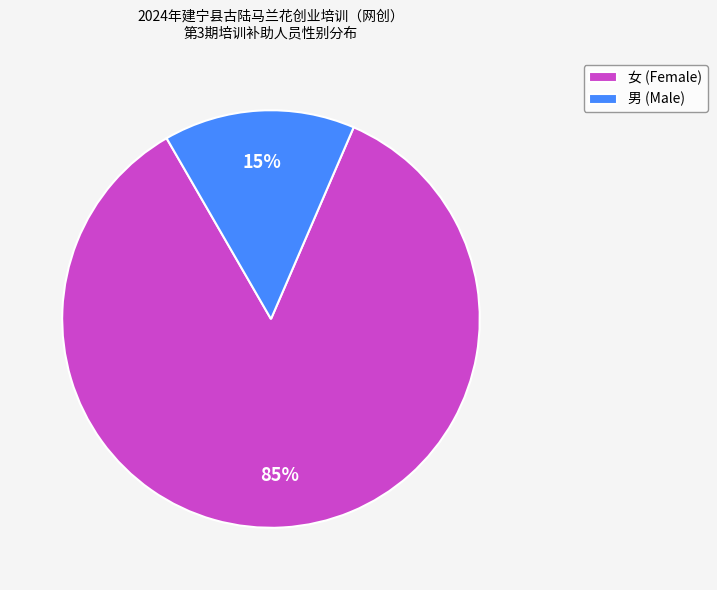

To the nearest percent, what portion does 女 represent?

85%